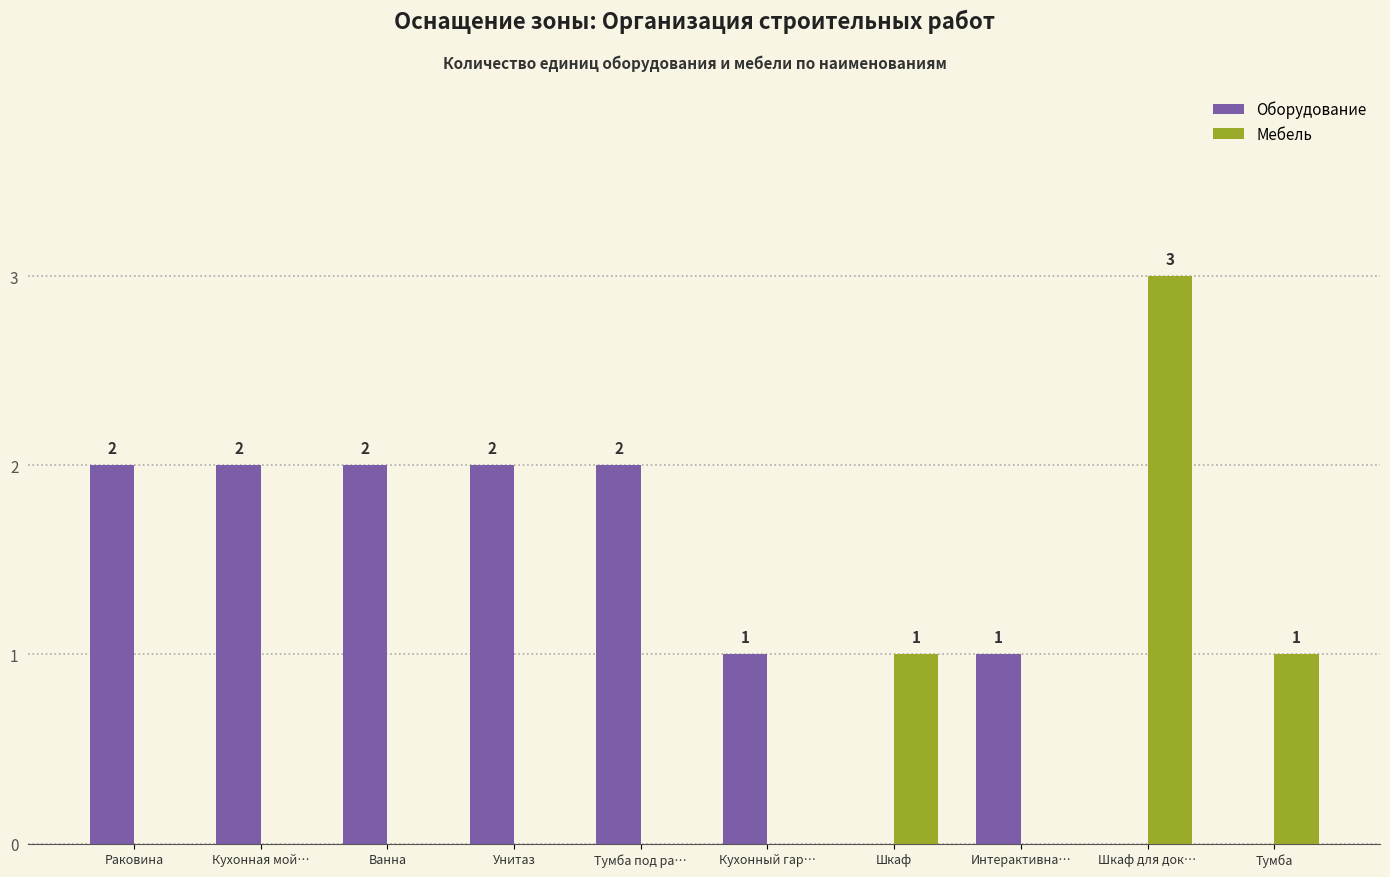

How many groups of bars are there?

10